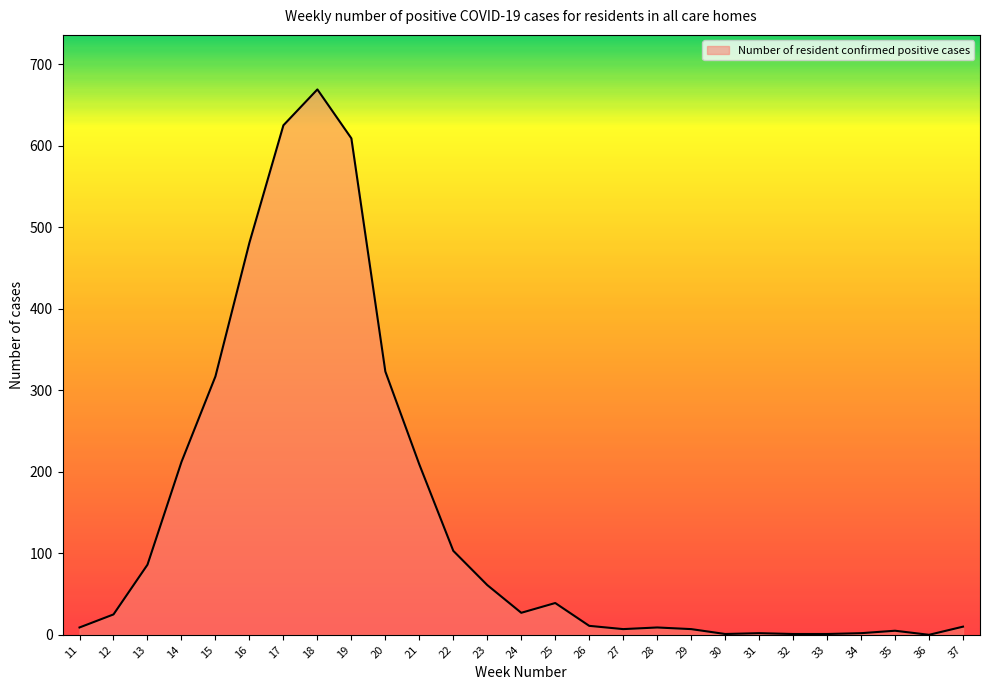

What is the change in value from 12 to 32?

-24